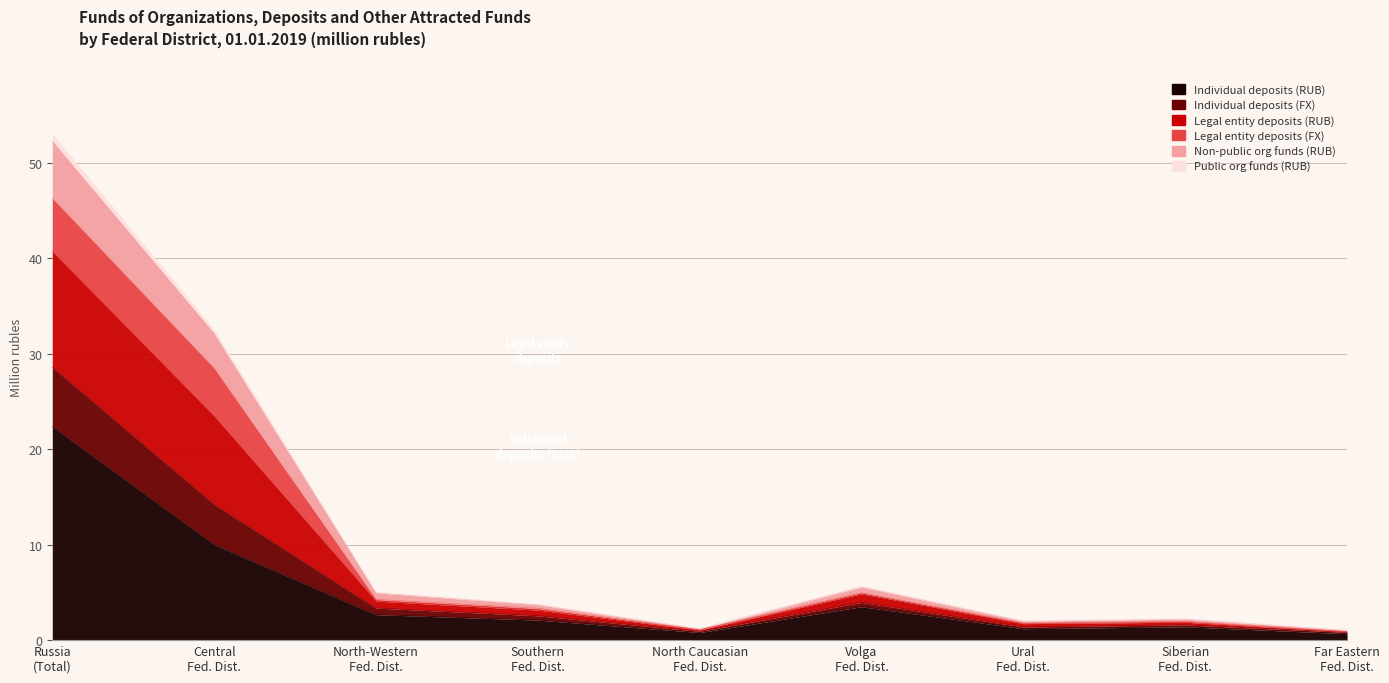

In Individual deposits (FX), how many points are lower than both neighbors (excluding endpoints)?

2